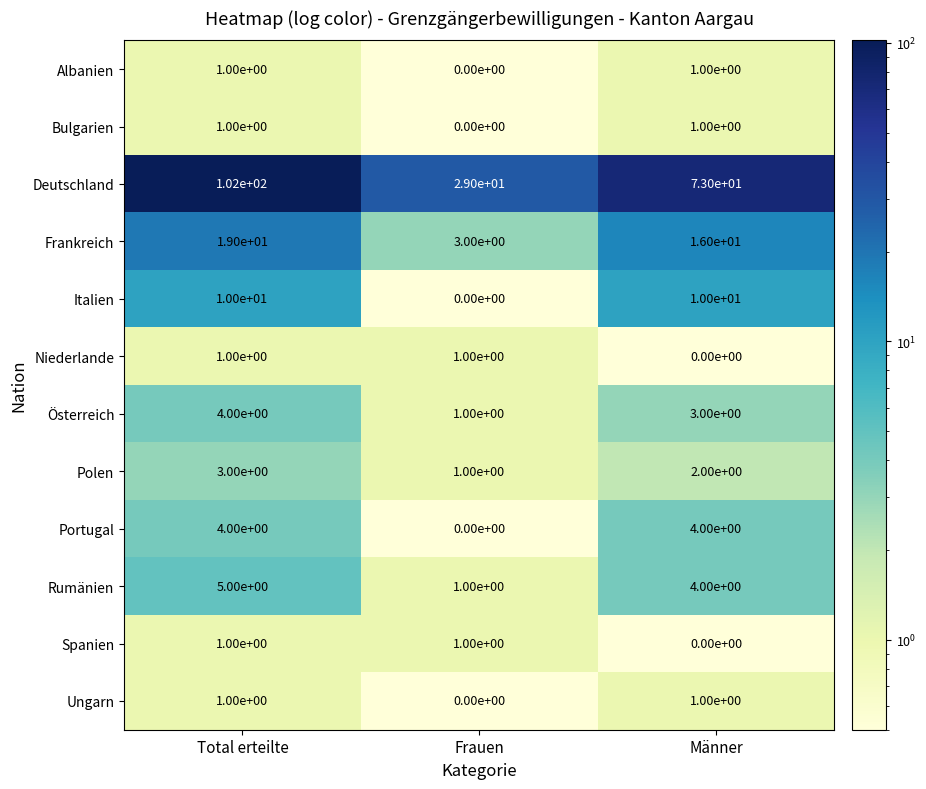

What is the difference between the highest and lowest values at Total erteilte?

101